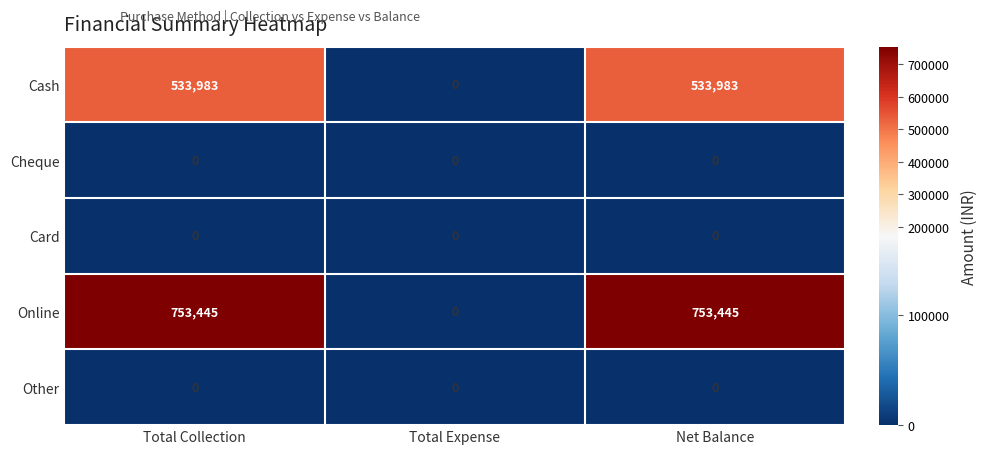

Which series changed the most between Total Expense and Net Balance?

Online